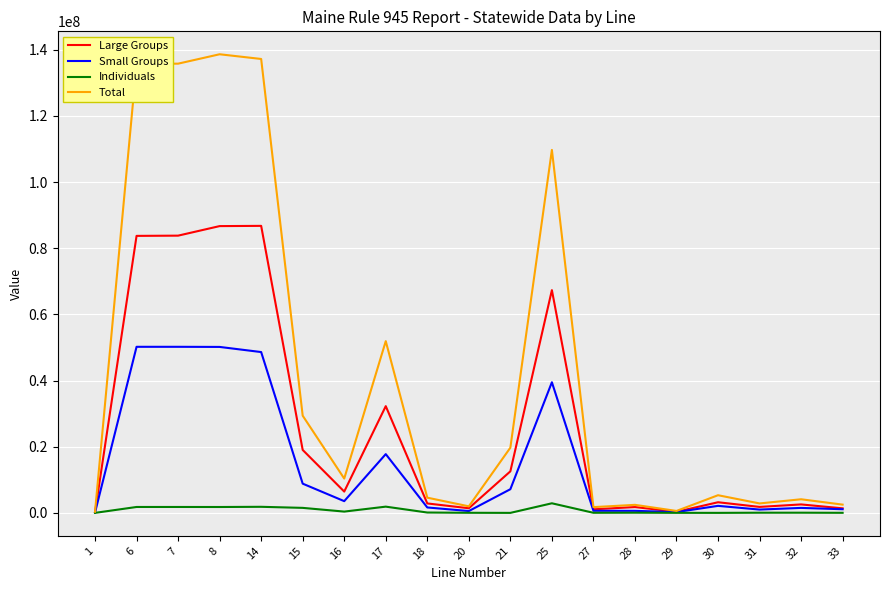

List the series in order of their overall mean, lowest first.

Individuals, Small Groups, Large Groups, Total